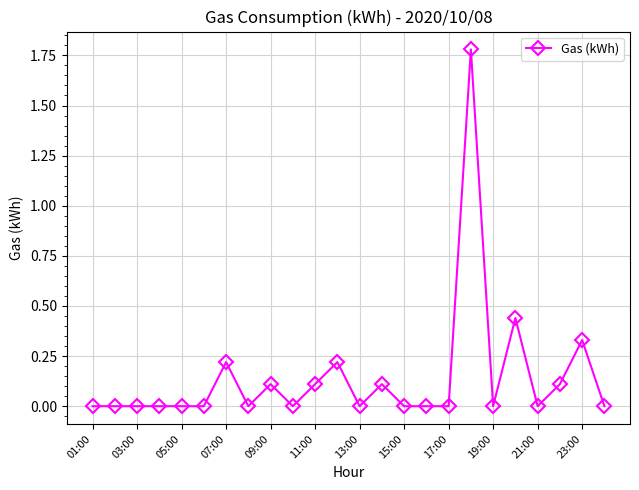

True or false: there are more than 0 points higher than both neighbors.

True